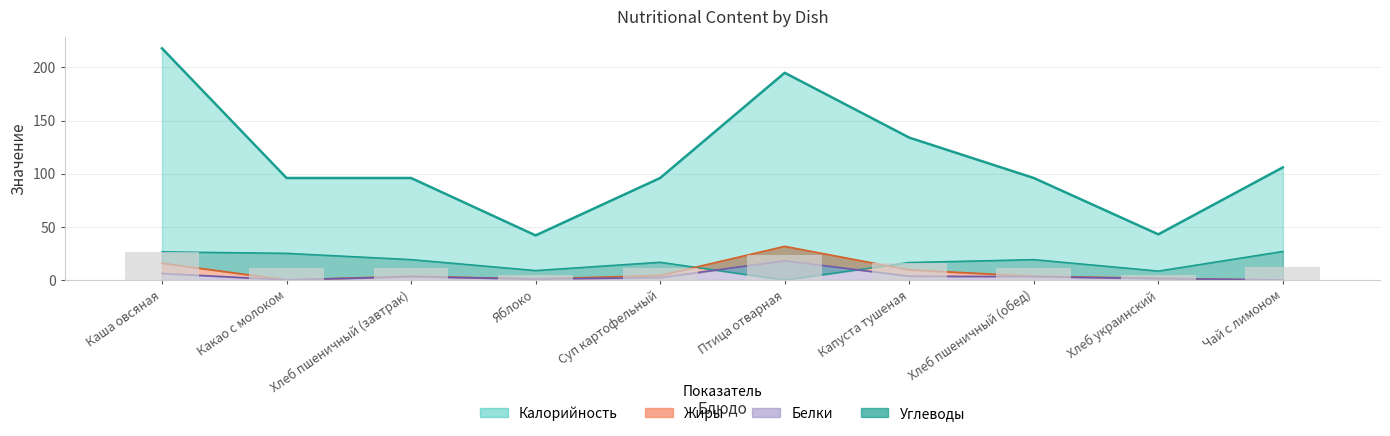

Which label corresponds to the largest value in the chart?

Каша овсяная